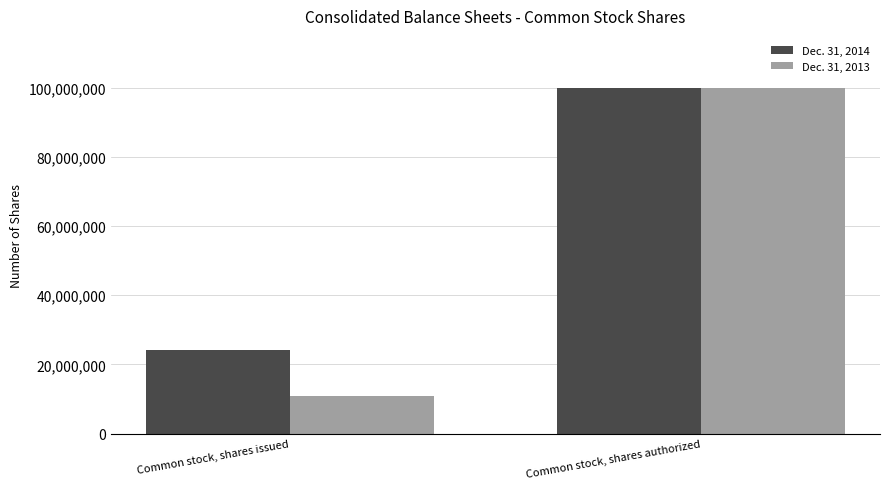

List the labels in order of Dec. 31, 2013 value, largest first.

Common stock, shares authorized, Common stock, shares issued